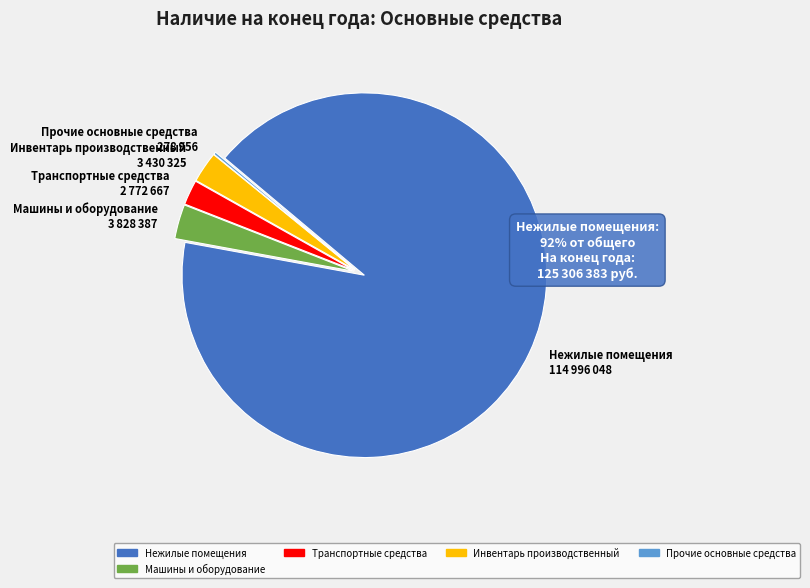

Which category accounts for the majority?

Нежилые помещения 114 996 048